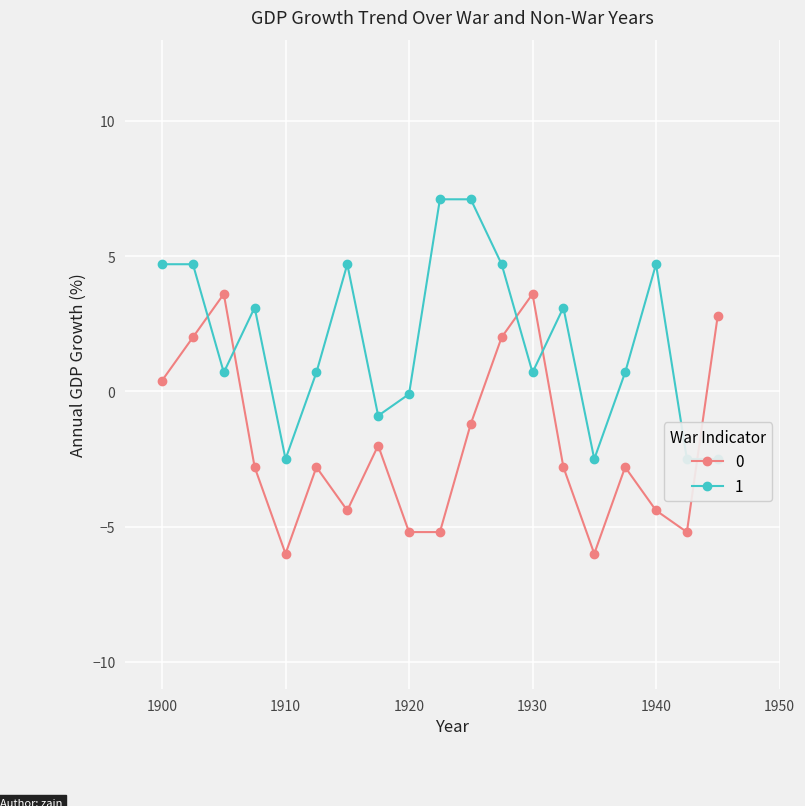

The value of 0 at 1910 is -10.6. True or false?

False